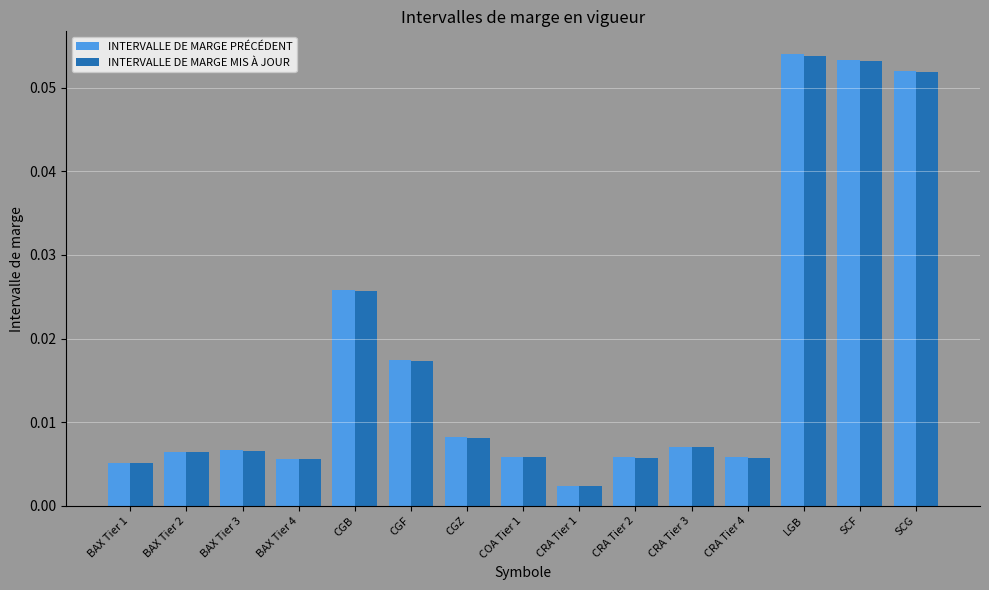

Which label corresponds to the smallest value in the chart?

CRA Tier 1